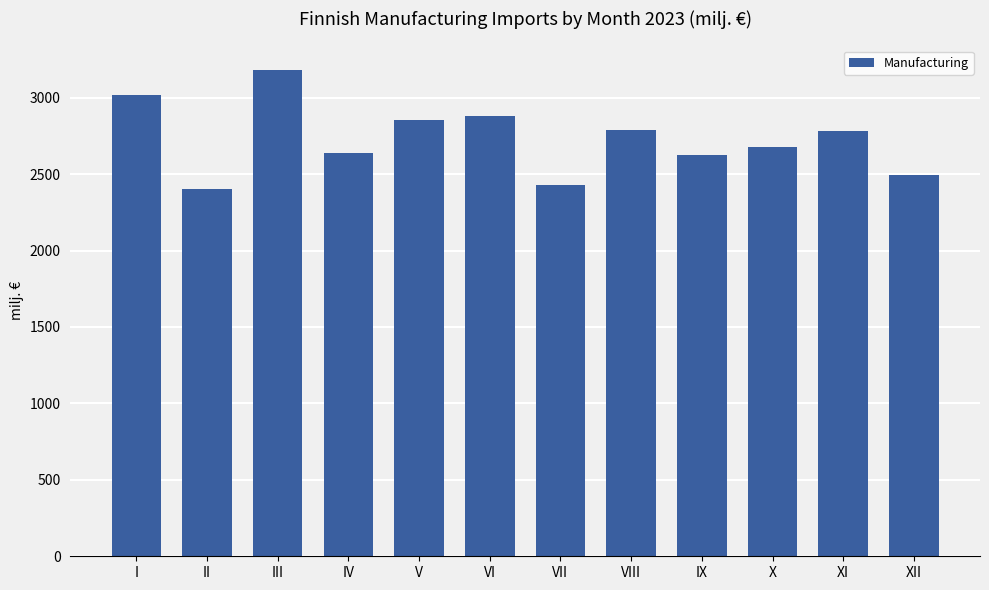

What is the difference between the values at VIII and II?

386.4